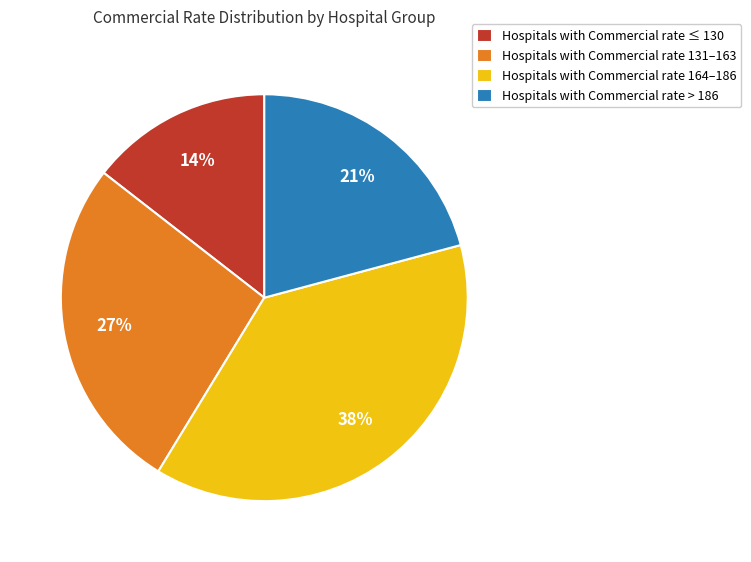

Does any single category account for the majority?

No